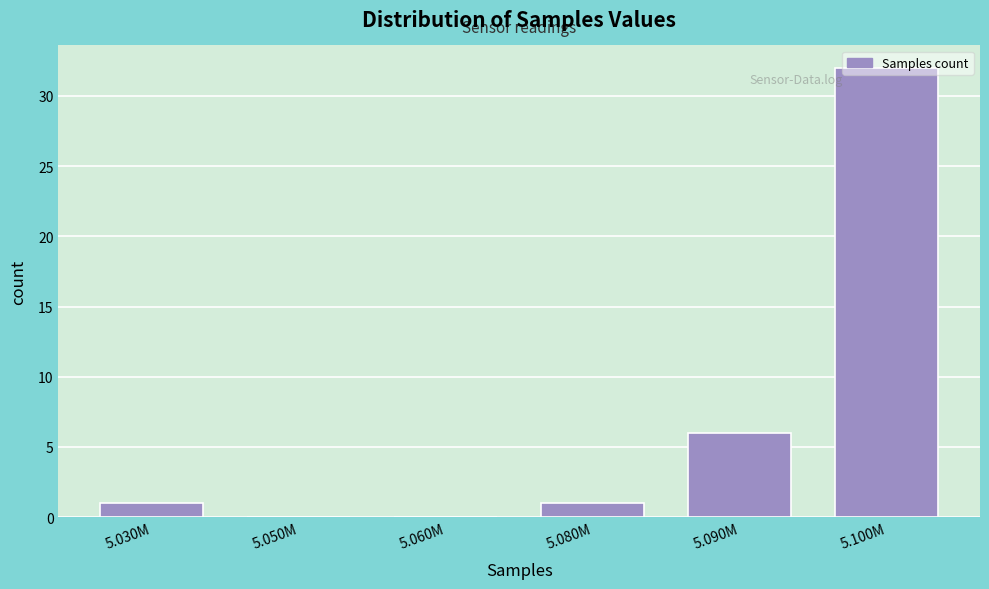

What is the sum of the values at 5.050M and 5.090M?

6